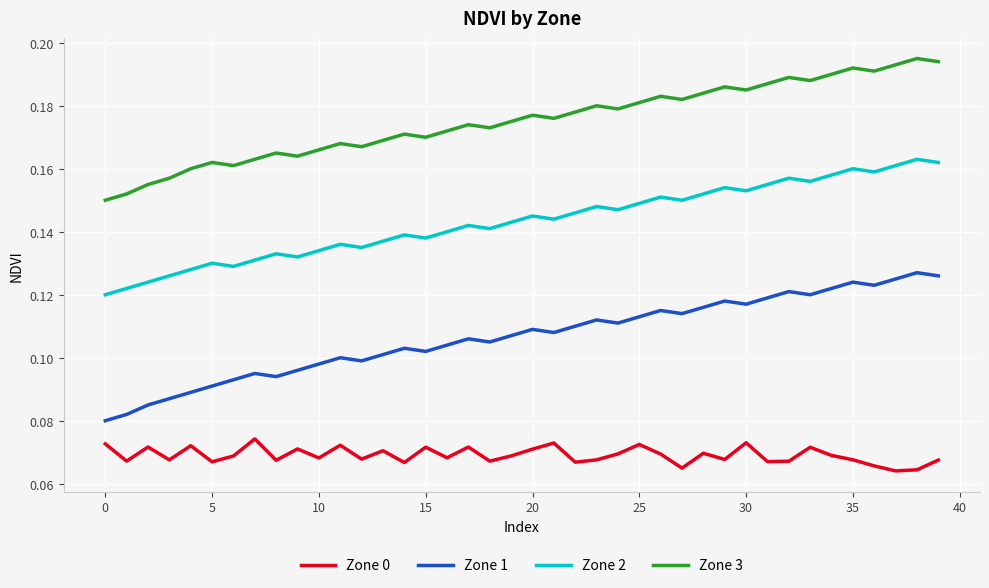

How many lines are shown in the chart?

4